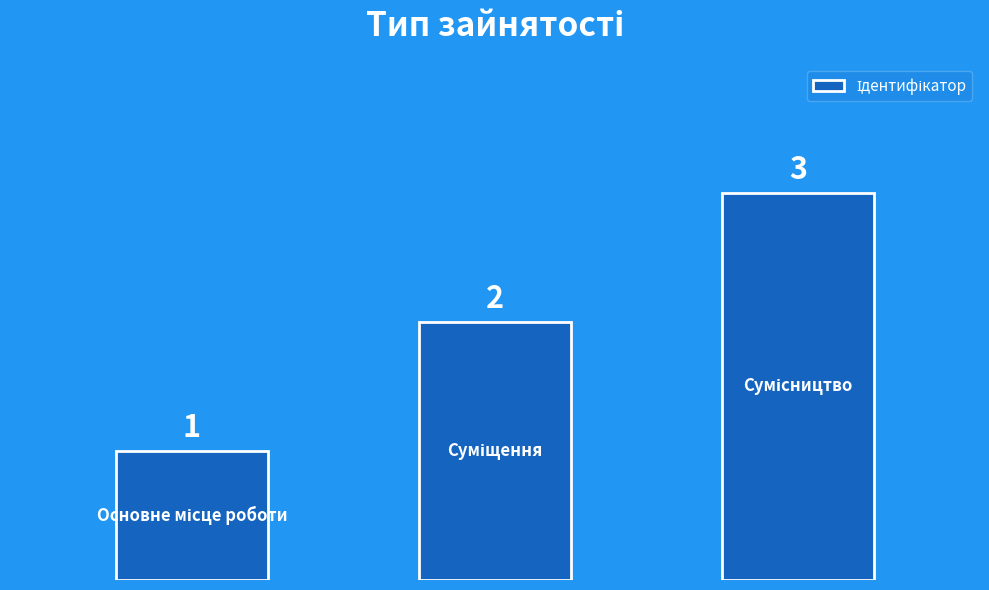

What is the maximum value shown in the chart?

3